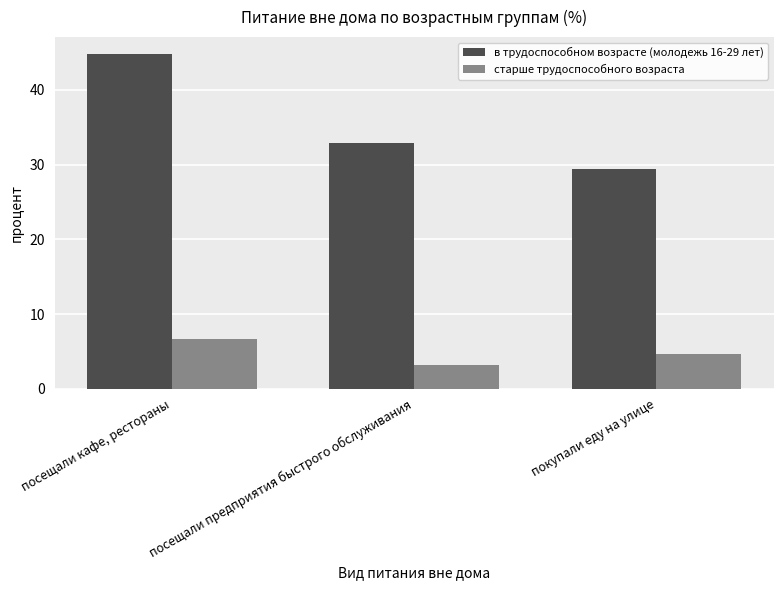

The value of в трудоспособном возрасте (молодежь 16-29 лет) at покупали еду на улице is 9.5. True or false?

False